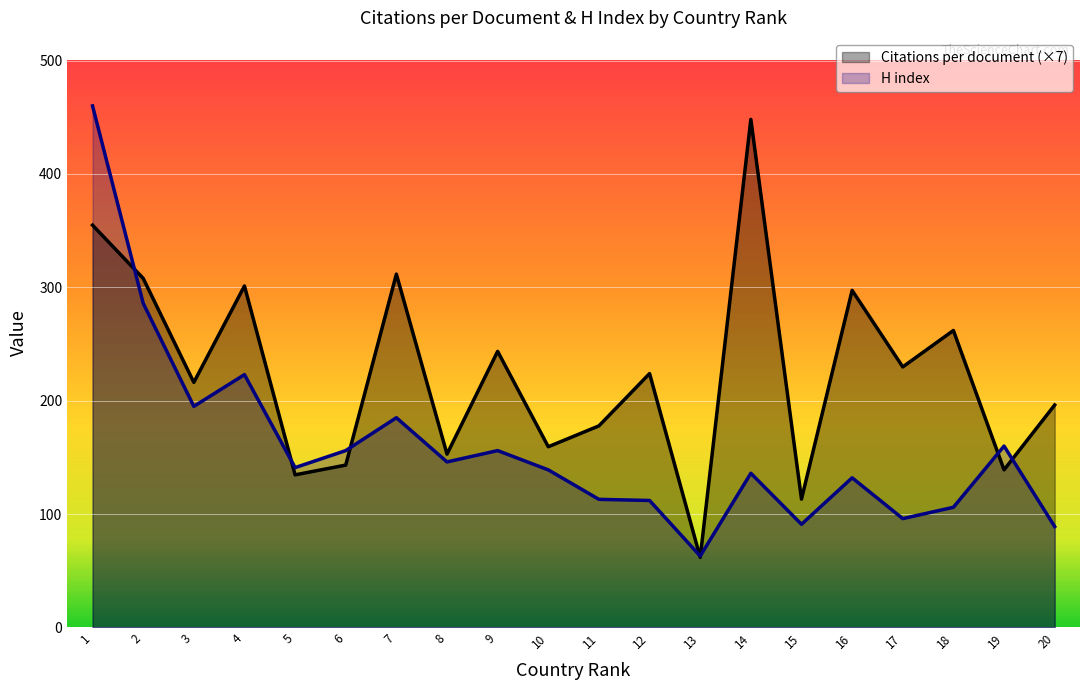

Read the H index value at 8.

146.0